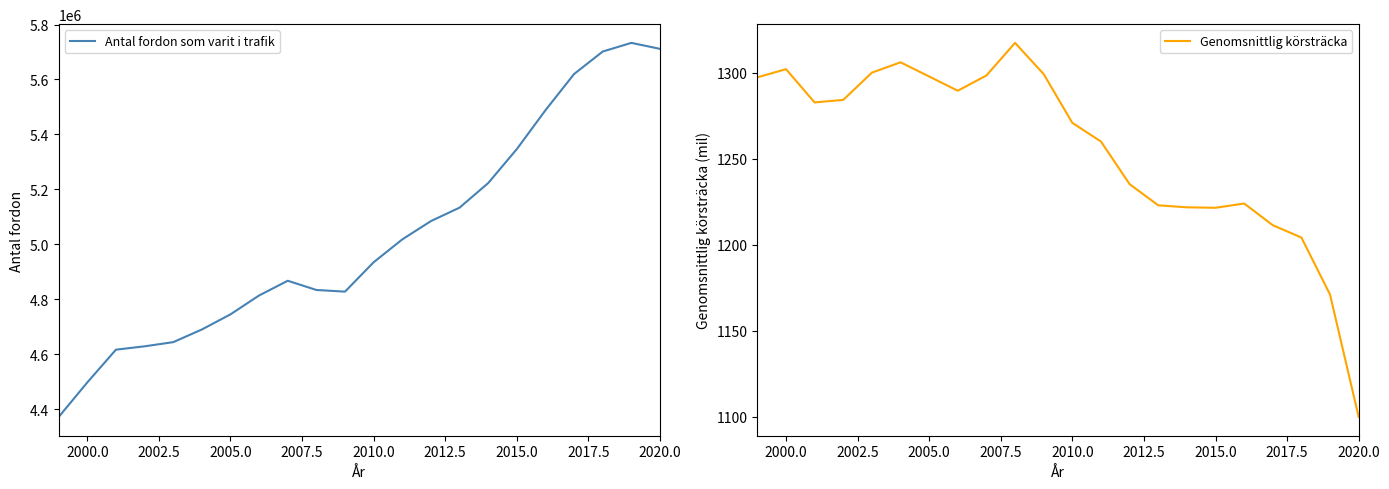

How many interior local valleys does the Antal fordon som varit i trafik series have?

1